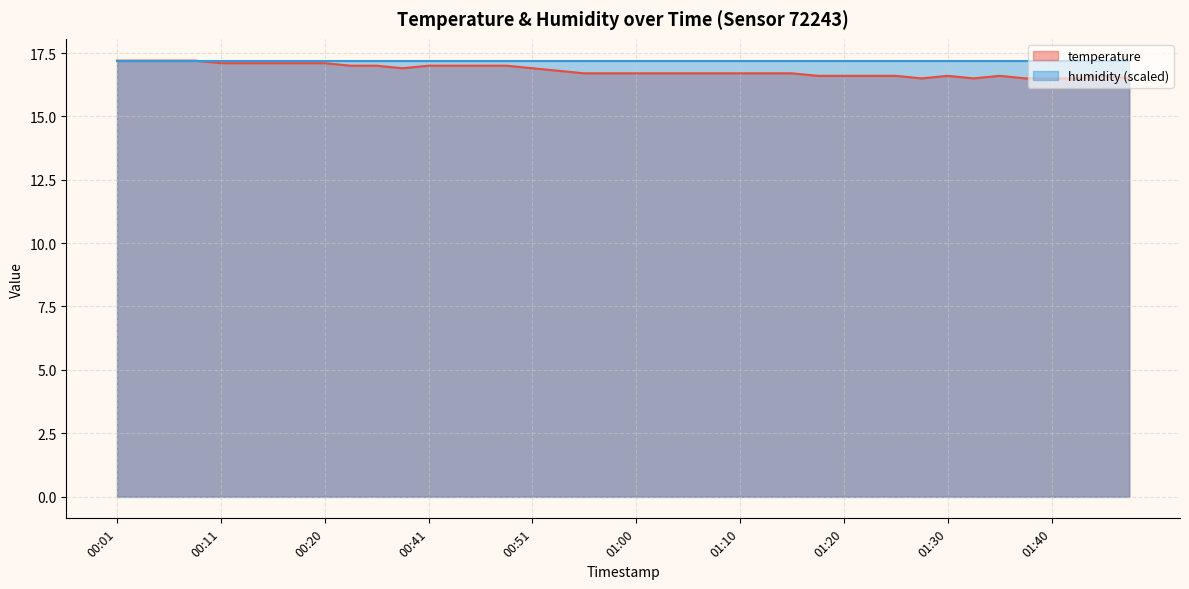

Does the chart display data point markers on the line(s)?

No